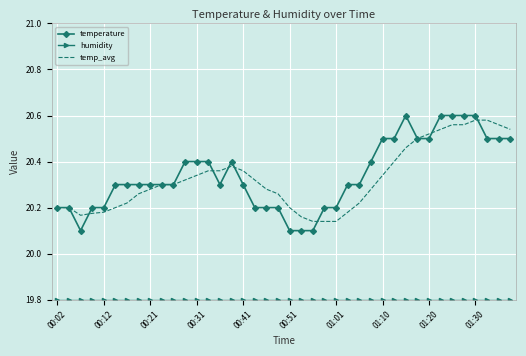

What is the sum of all temp_avg values?

813.1